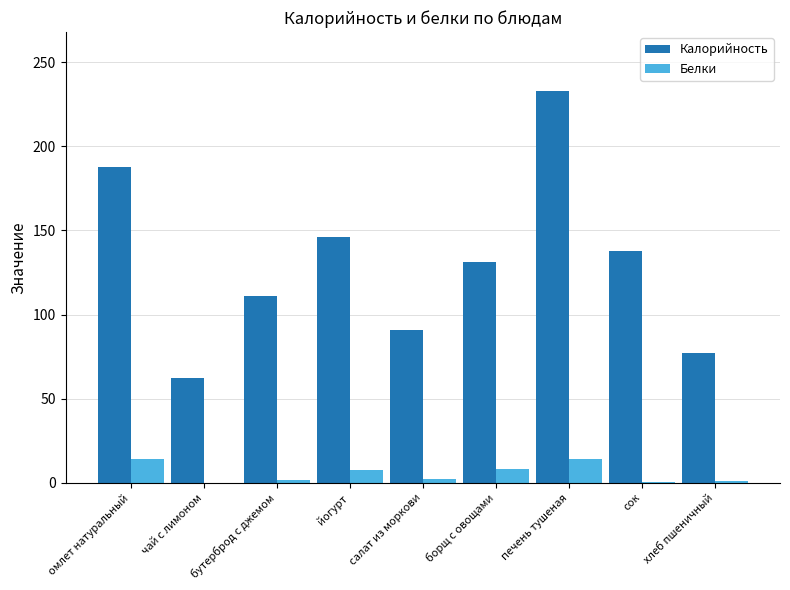

How many data points does each series have?

9